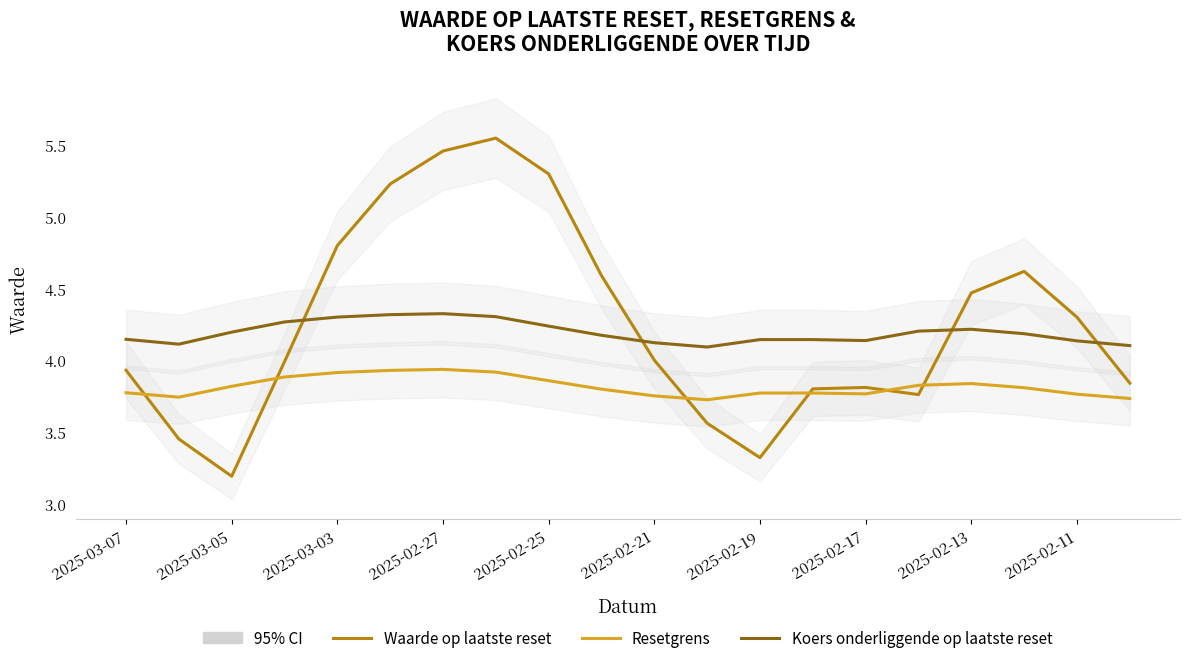

Reading left to right, extract all data points from this chart.

Waarde op laatste reset: 3.9	3.5	3.2	4.0	4.8	5.2	5.5	5.5	5.3	4.6	4.0	3.6	3.3	3.8	3.8	3.8	4.5	4.6	4.3	3.8
Resetgrens: 3.8	3.7	3.8	3.9	3.9	3.9	3.9	3.9	3.9	3.8	3.8	3.7	3.8	3.8	3.8	3.8	3.8	3.8	3.8	3.7
Koers onderliggende op laatste reset: 4.1	4.1	4.2	4.3	4.3	4.3	4.3	4.3	4.2	4.2	4.1	4.1	4.1	4.1	4.1	4.2	4.2	4.2	4.1	4.1